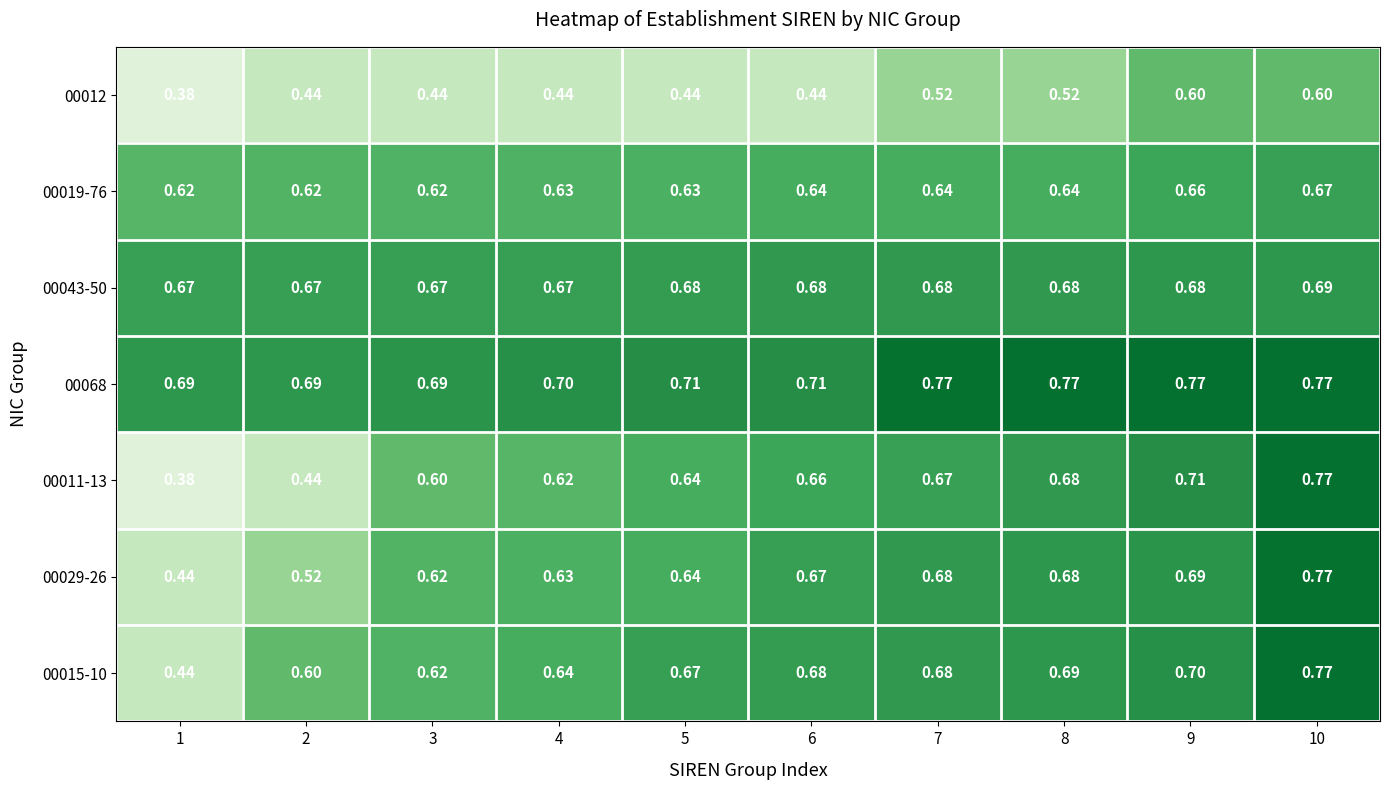

Which series has the largest range (max minus min)?

00011-13